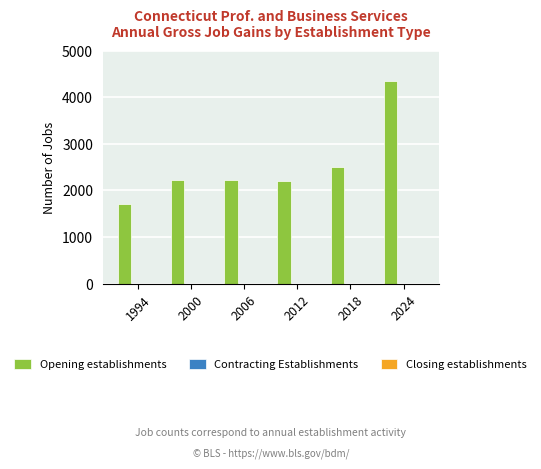

What is the change in value from 1994 to 2000?

+529